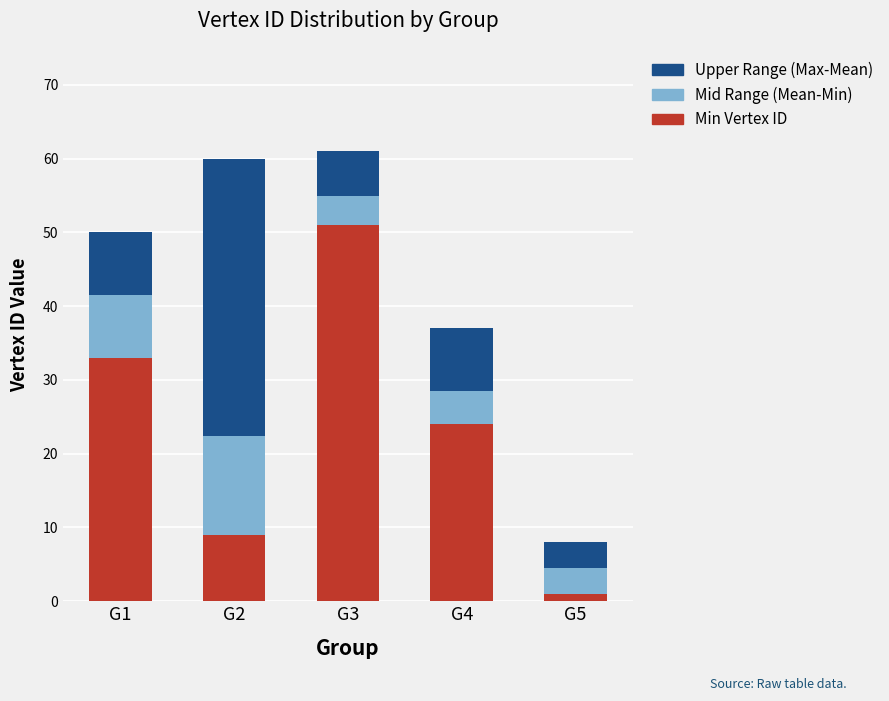

What is the difference between the maximum and minimum values in the Min Vertex ID series?

50.0